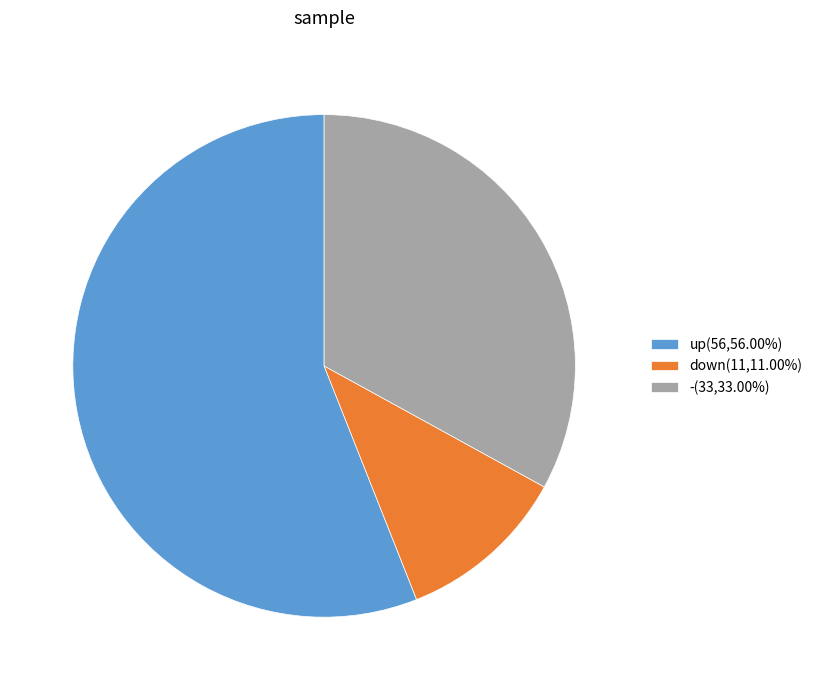

Do -(33,33.00%) and up(56,56.00%) together represent more than half of the pie?

Yes